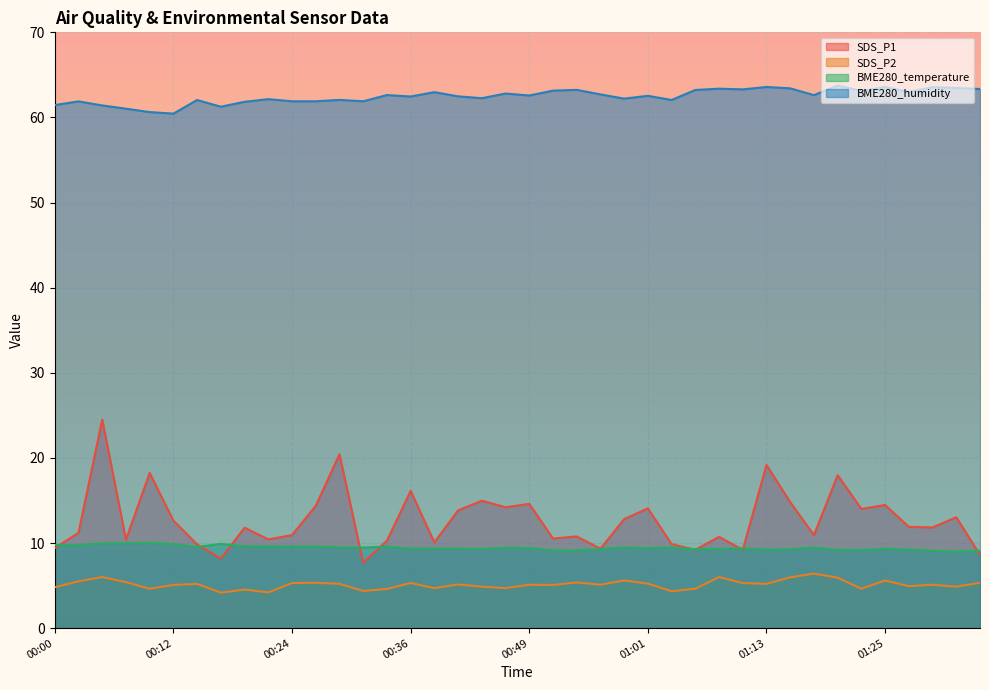

At which category does SDS_P1 reach its first local valley?

00:07